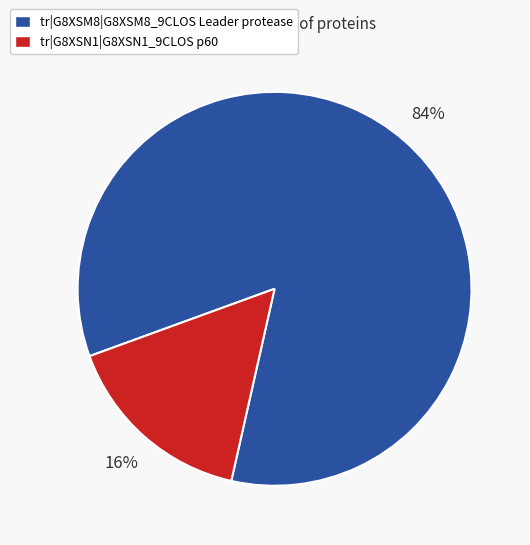

Does tr|G8XSN1|G8XSN1_9CLOS p60 represent more than half of the total?

No